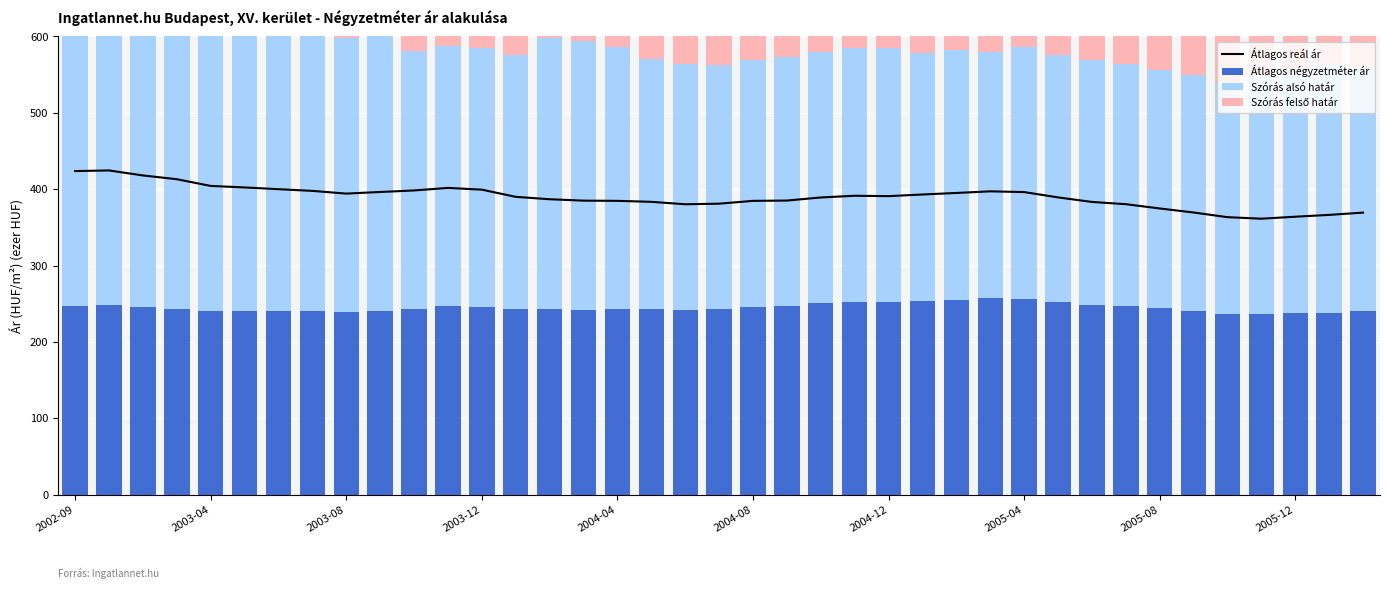

Is it true that Átlagos négyzetméter ár equals 72.0 at 2003-08?

False